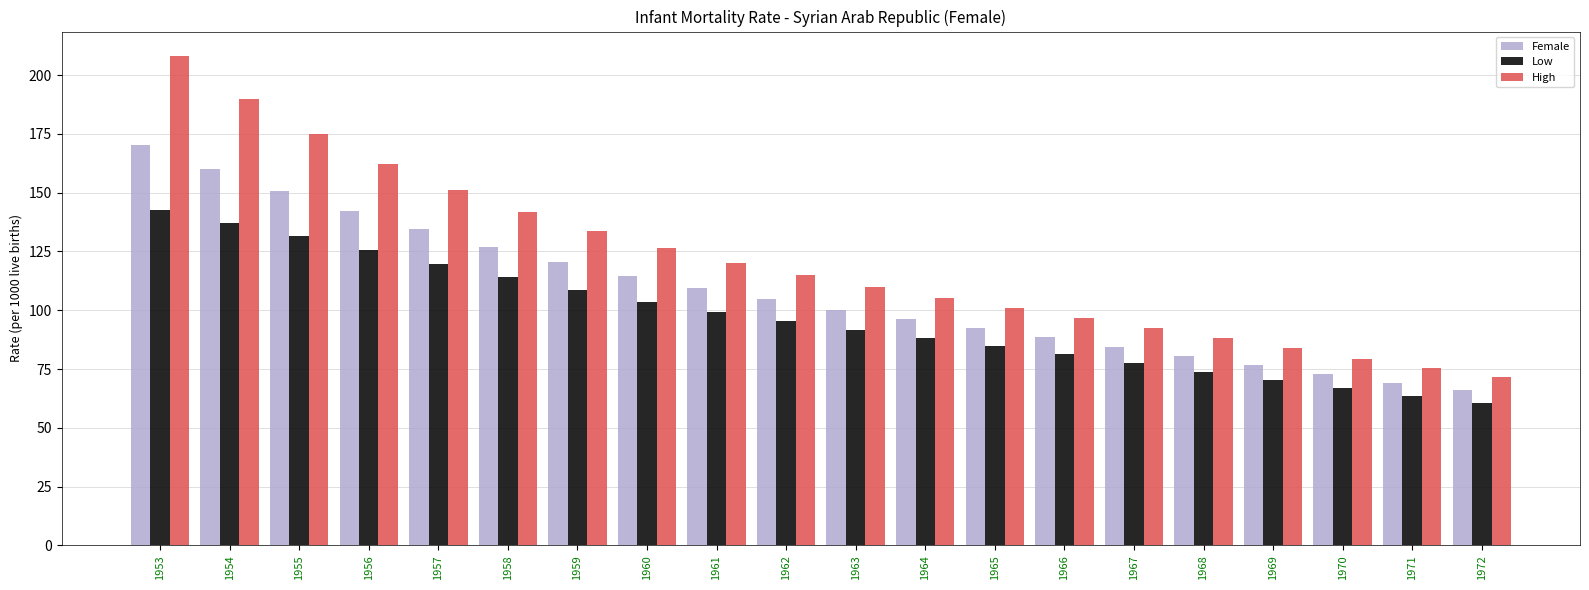

Reading right to left, transcribe all the data shown in this chart.

Female: 65.9	69.3	72.9	76.7	80.6	84.5	88.5	92.4	96.2	100.3	104.6	109.3	114.5	120.4	127.0	134.3	142.4	150.9	160.2	170.5
Low: 60.5	63.6	66.8	70.2	73.8	77.5	81.2	84.6	88.0	91.5	95.3	99.2	103.6	108.6	113.9	119.7	125.6	131.4	137.0	142.5
High: 71.7	75.3	79.3	83.7	88.1	92.4	96.7	101.0	105.3	109.7	114.8	120.0	126.4	133.5	141.8	151.0	162.0	174.9	190.0	208.1